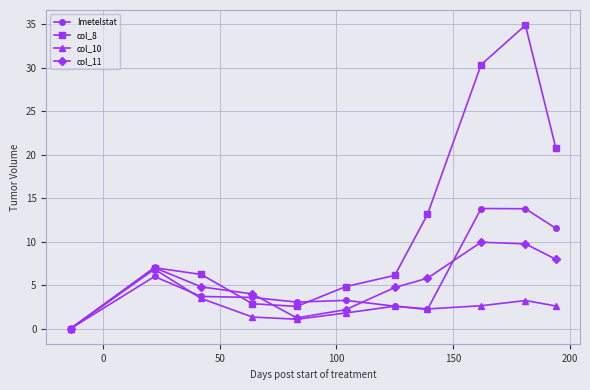

At how many categories does at least one series exceed 15?

3